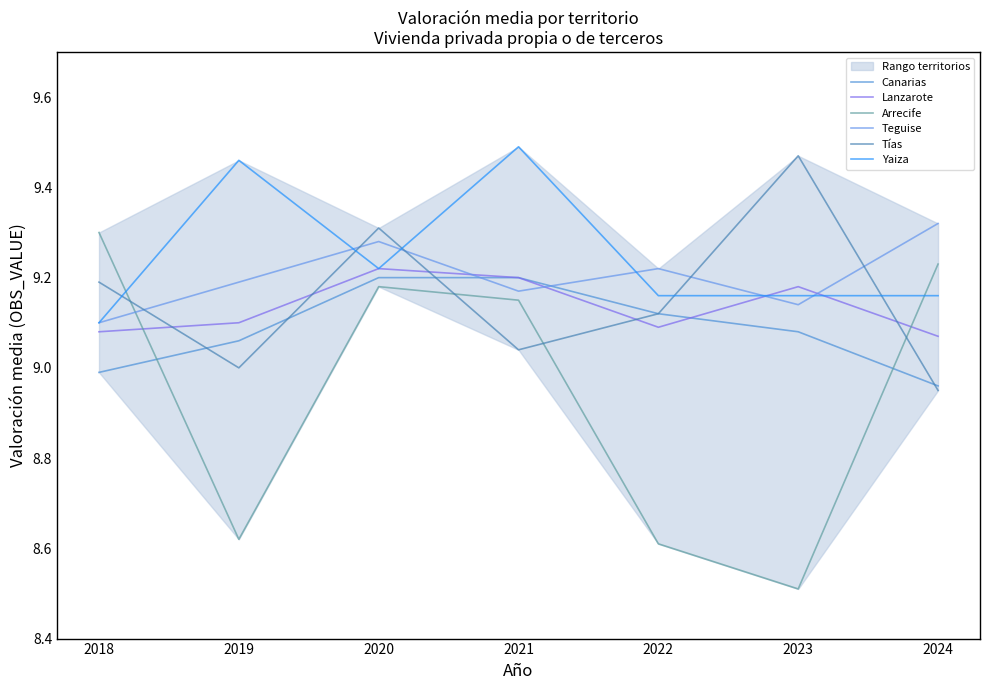

Between 2020 and 2023, which series saw the biggest shift?

Arrecife